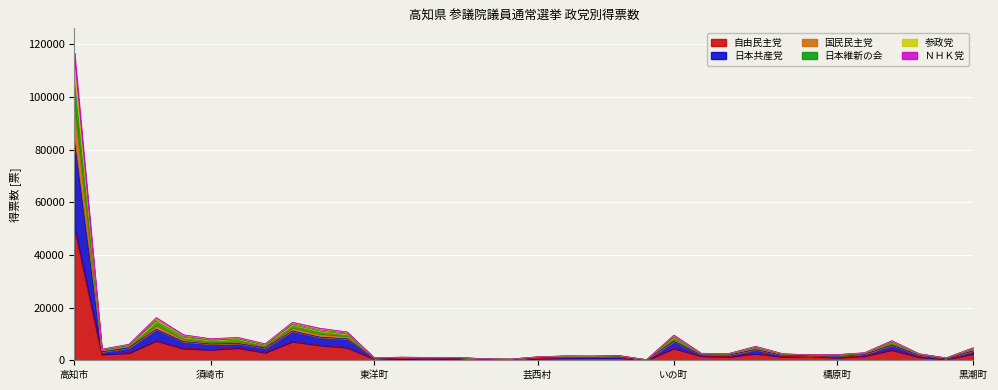

What are all the series names shown in the legend?

自由民主党, 日本共産党, 国民民主党, 日本維新の会, 参政党, ＮＨＫ党